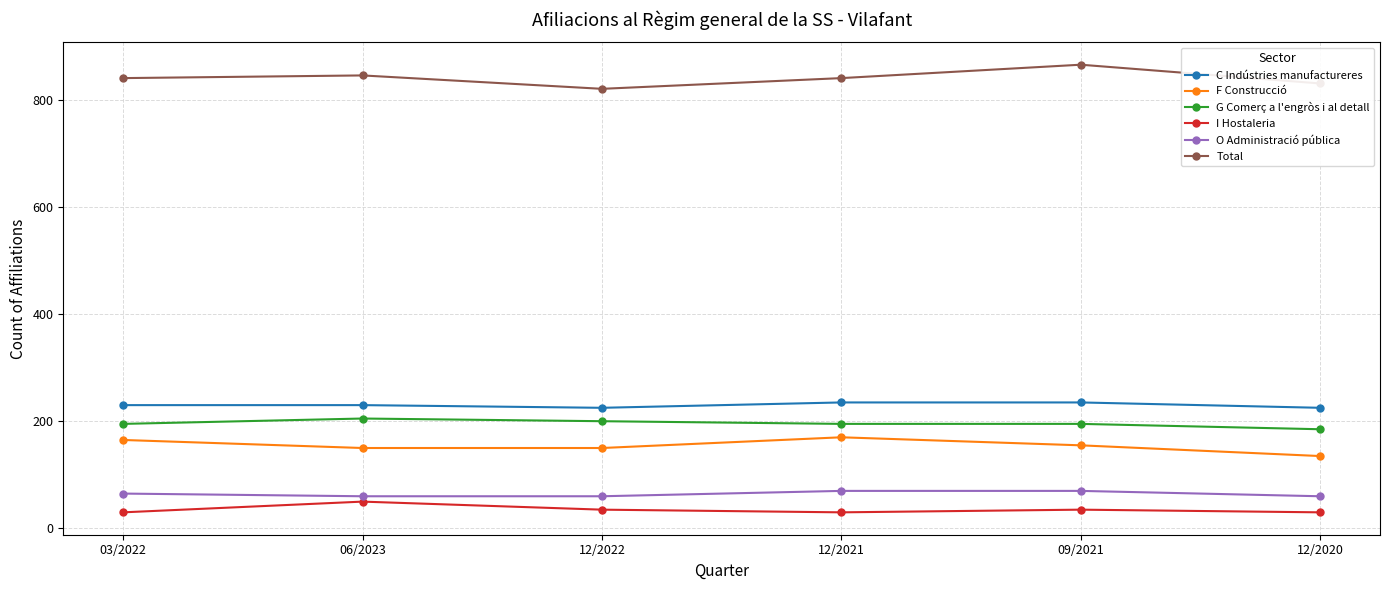

True or false: O Administració pública and C Indústries manufactureres intersect in this chart.

False